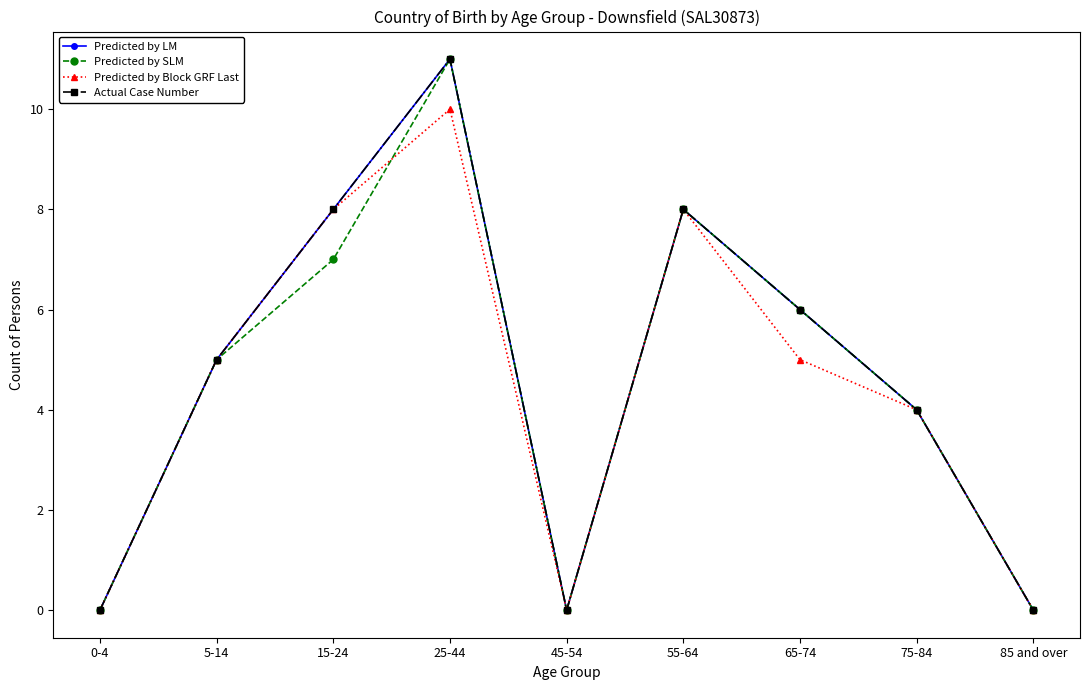

Which series ends up on top after the final intersection of Predicted by SLM and Predicted by Block GRF Last?

Predicted by SLM